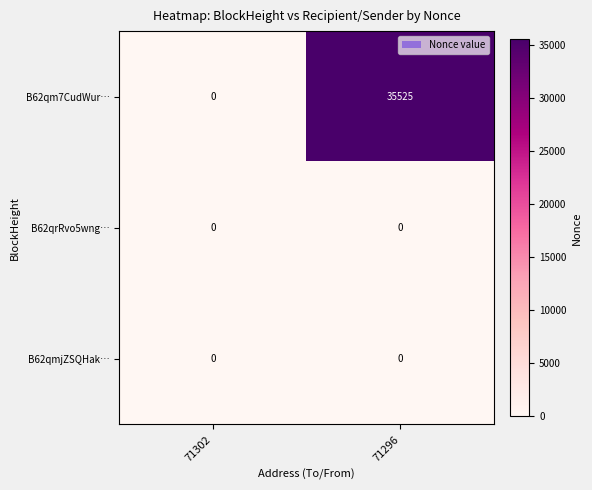

The value of B62qm7CudWur… at 71296 is 35525. True or false?

True